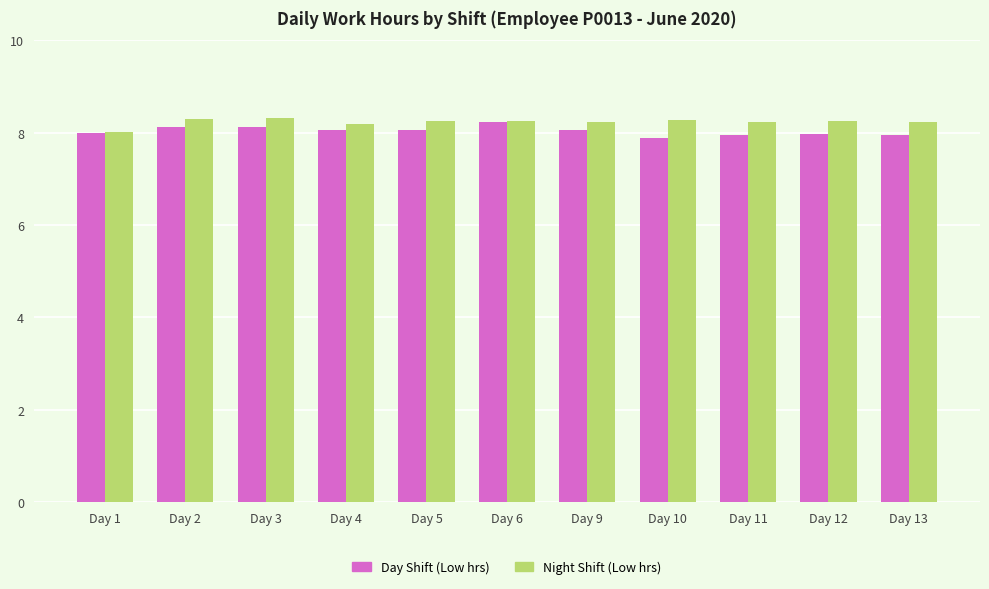

List the series in order of their peak value, highest first.

Night Shift (Low hrs), Day Shift (Low hrs)